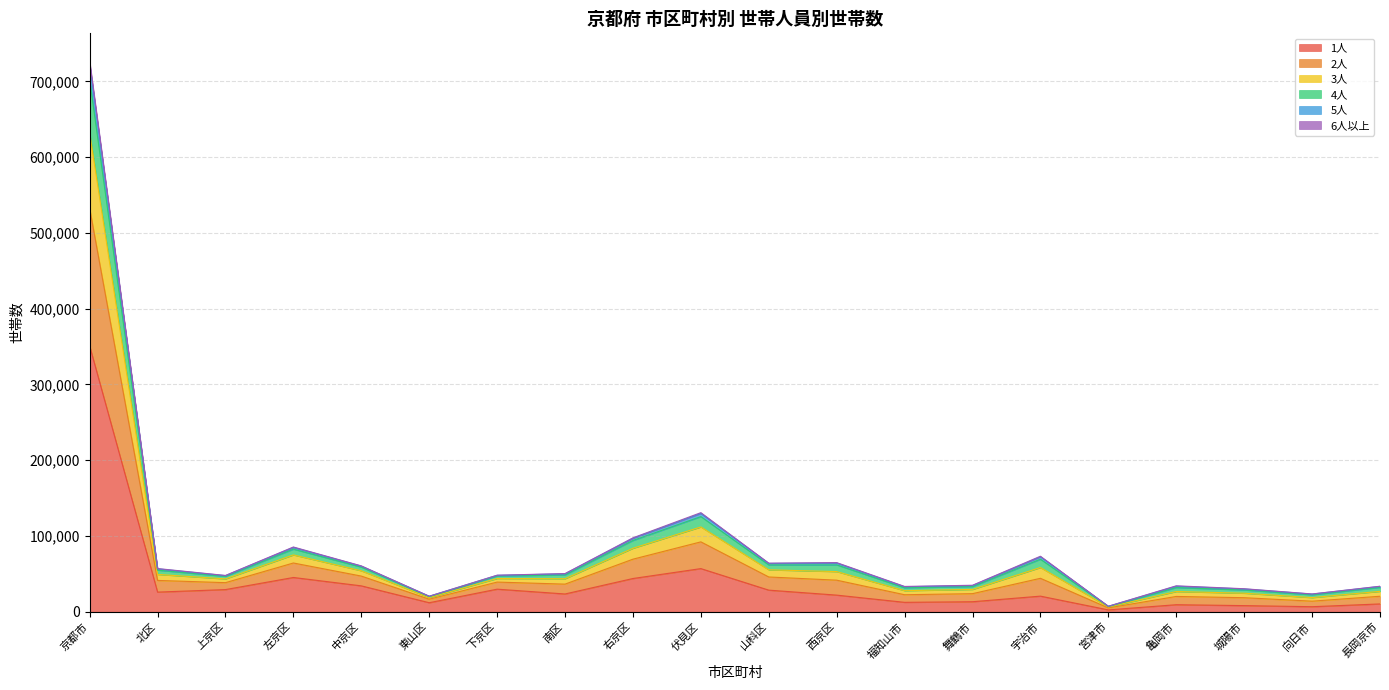

How many interior local peaks does the 1人 series have?

5